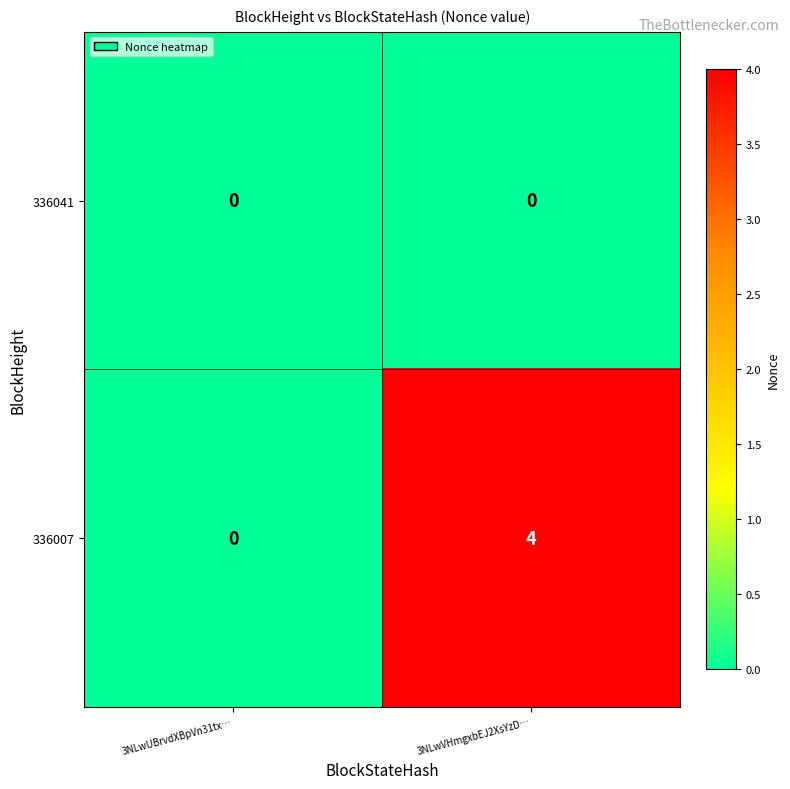

What is the difference between the highest and lowest values at 3NLwVHmgxbEJ2XsYzD…?

4